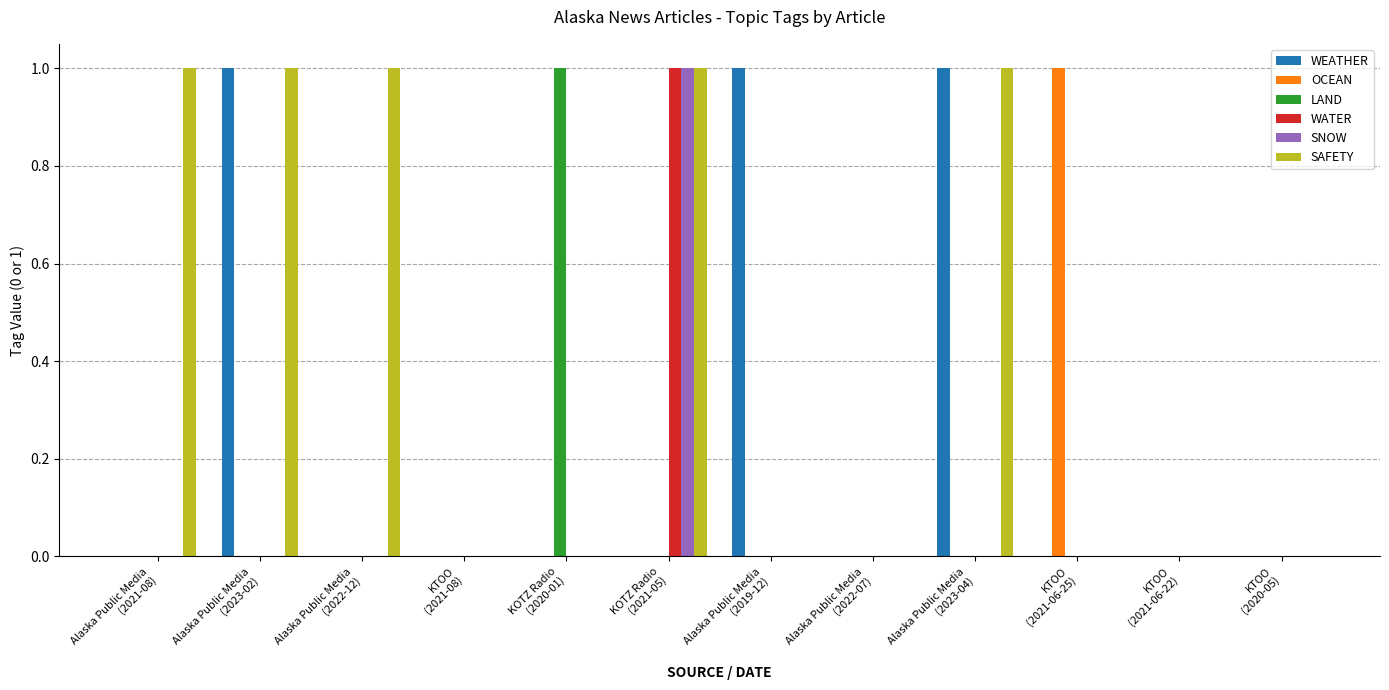

What are all the series names shown in the legend?

WEATHER, OCEAN, LAND, WATER, SNOW, SAFETY